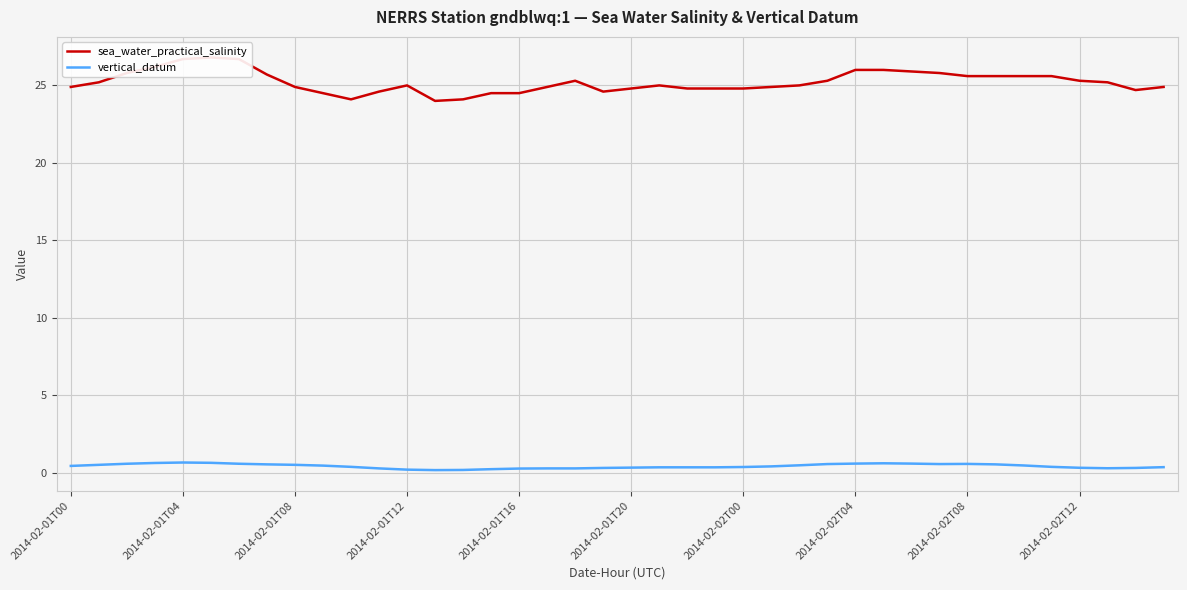

At which label does sea_water_practical_salinity reach its minimum?

13